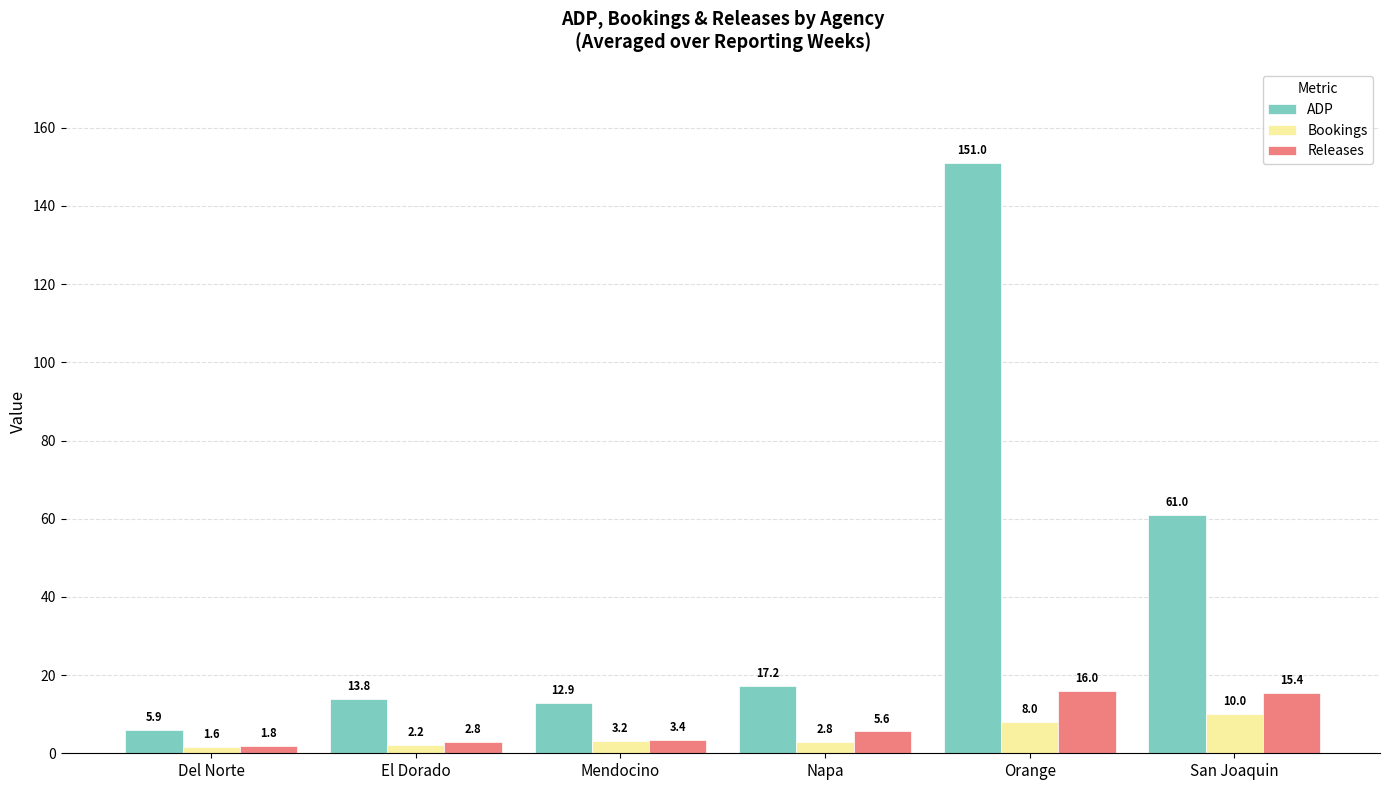

Which series has the widest spread of values?

ADP